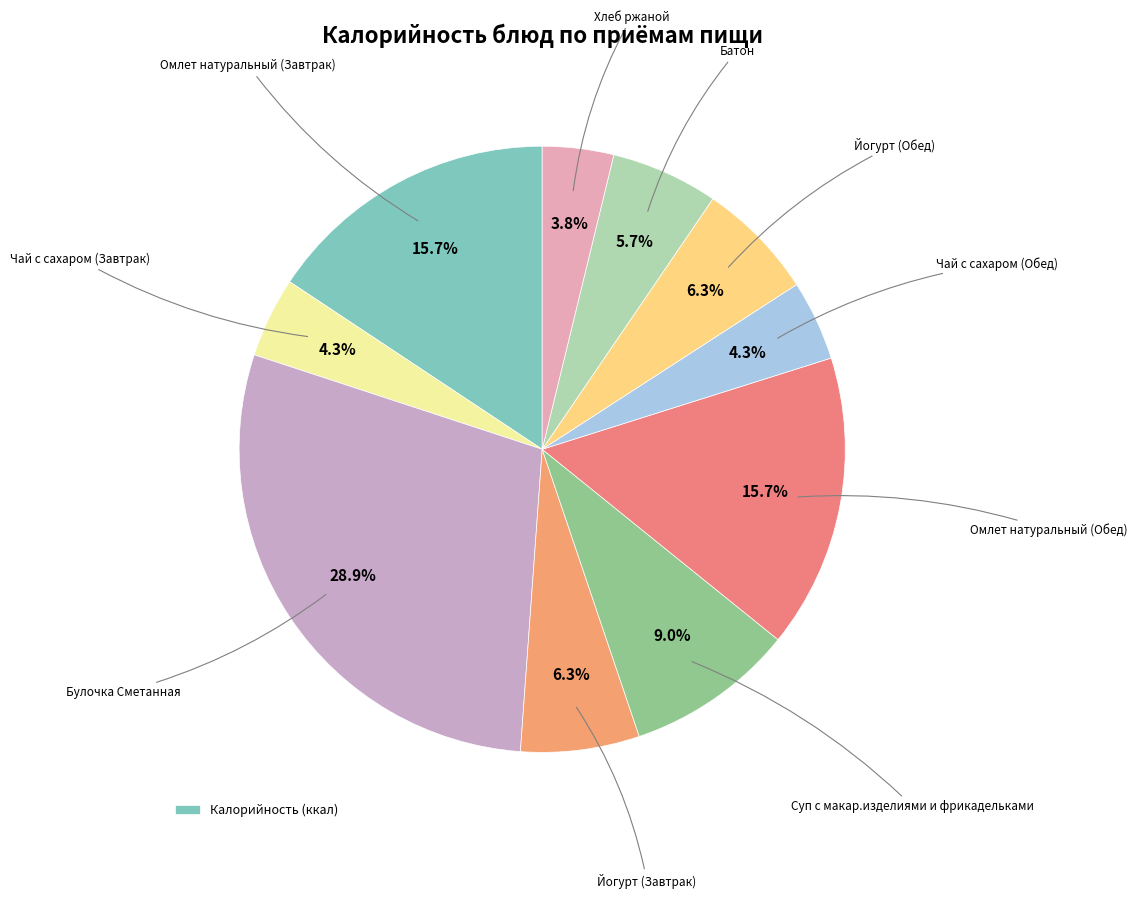

How many slices are in this pie chart?

10